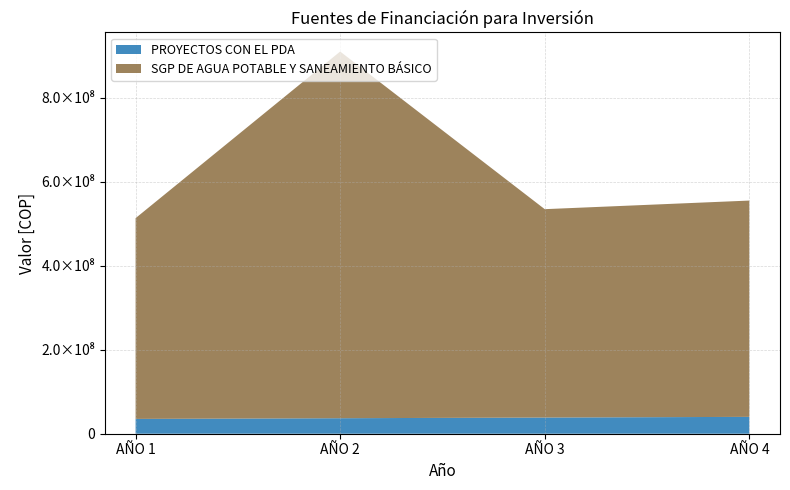

Reading left to right, list all the values displayed in this chart.

PROYECTOS CON EL PDA: AÑO 1=35309040	AÑO 2=36929040	AÑO 3=38549040	AÑO 4=40169040
SGP DE AGUA POTABLE Y SANEAMIENTO BÁSICO: AÑO 1=478184949	AÑO 2=873446393	AÑO 3=496355981	AÑO 4=515217508